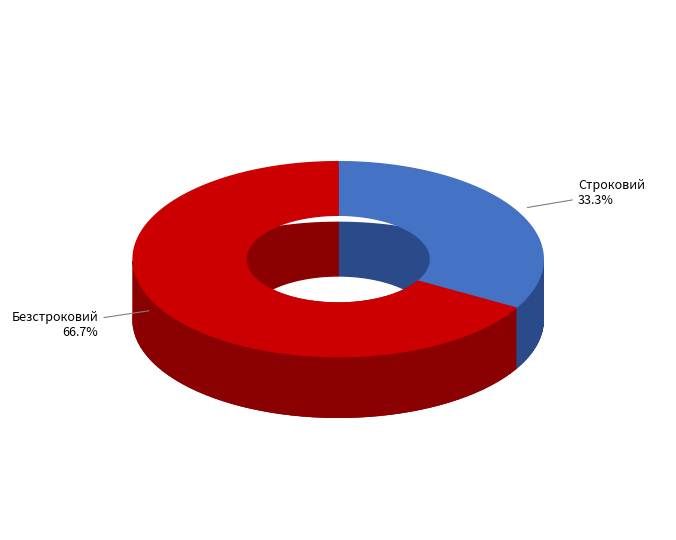

To the nearest percent, what is the average slice percentage?

50%